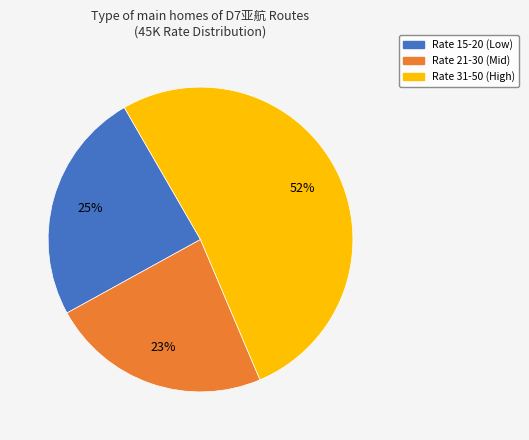

To the nearest percent, what is the difference between the largest and smallest slice percentages?

29%